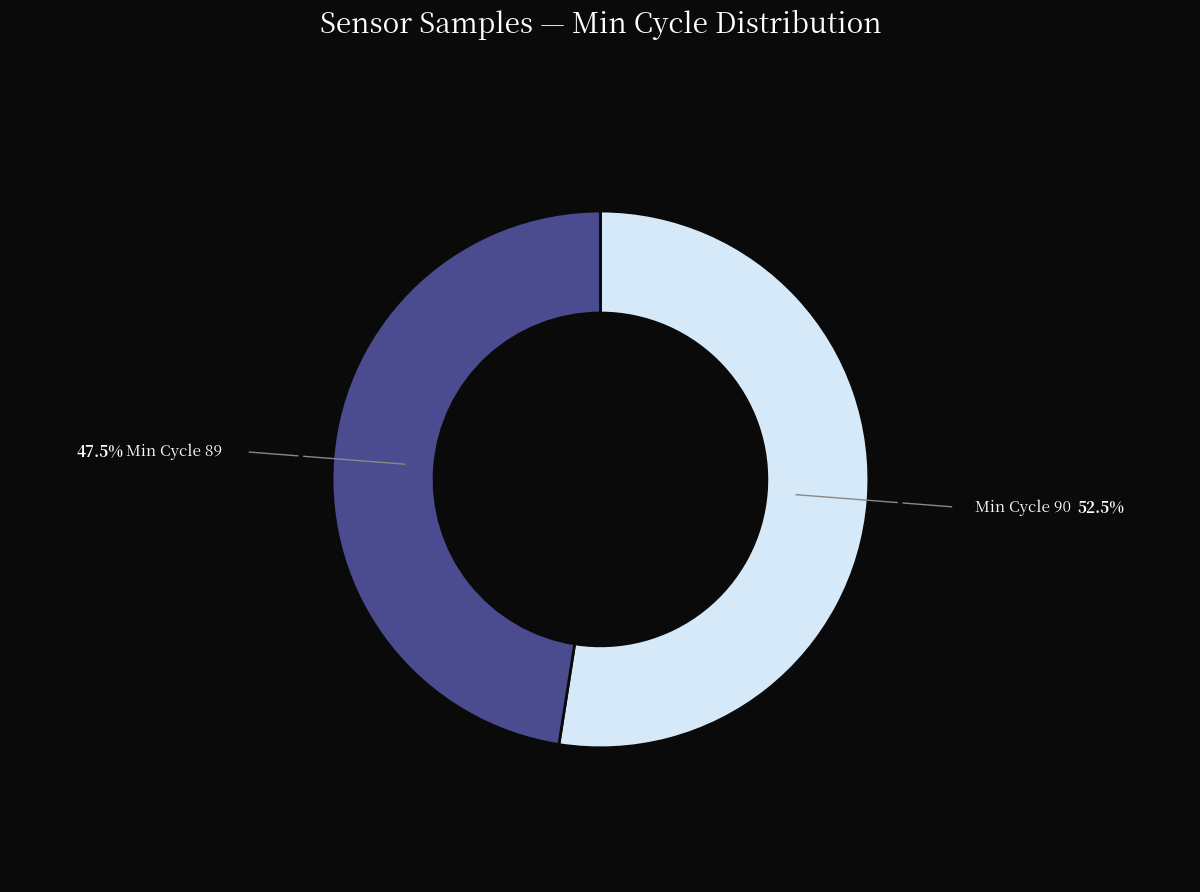

Does any single category account for the majority?

Yes